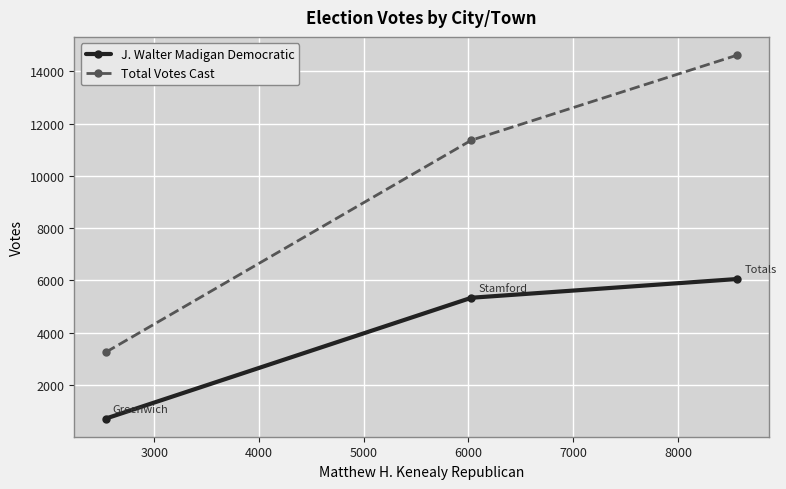

What is the value of the J. Walter Madigan Democratic point at the 1st from the left?

717